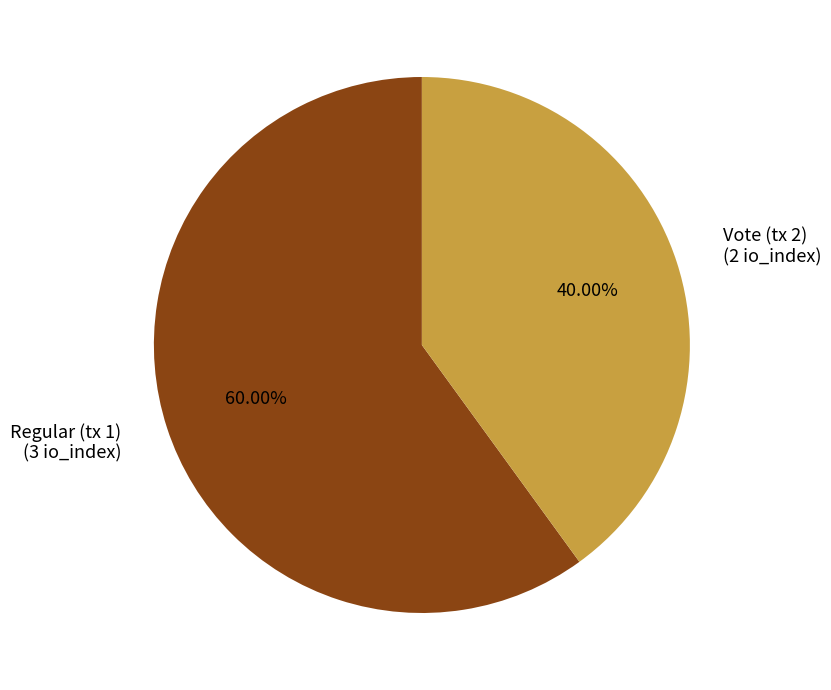

Between Regular (tx 1) (3 io_index) and Vote (tx 2) (2 io_index), which is larger?

Regular (tx 1) (3 io_index)